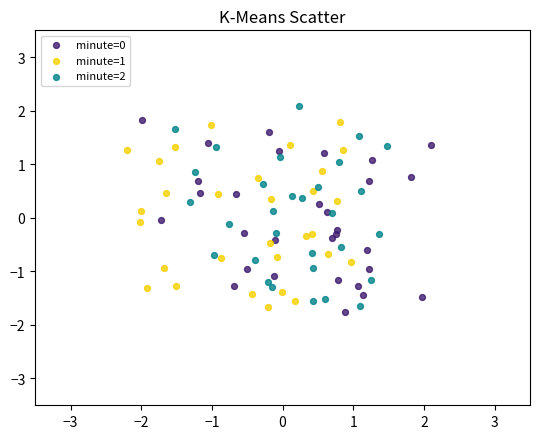

What are all the series names shown in the legend?

minute=0, minute=1, minute=2